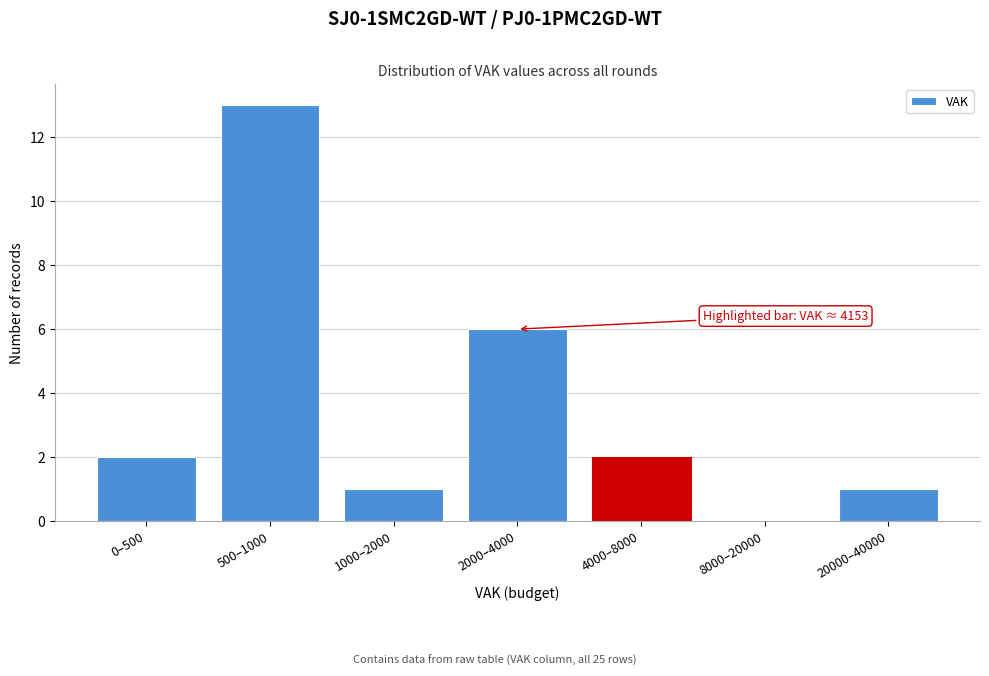

Reading left to right, what are all the values shown in this chart?

0–500=2	500–1000=13	1000–2000=1	2000–4000=6	4000–8000=2	8000–20000=0	20000–40000=1